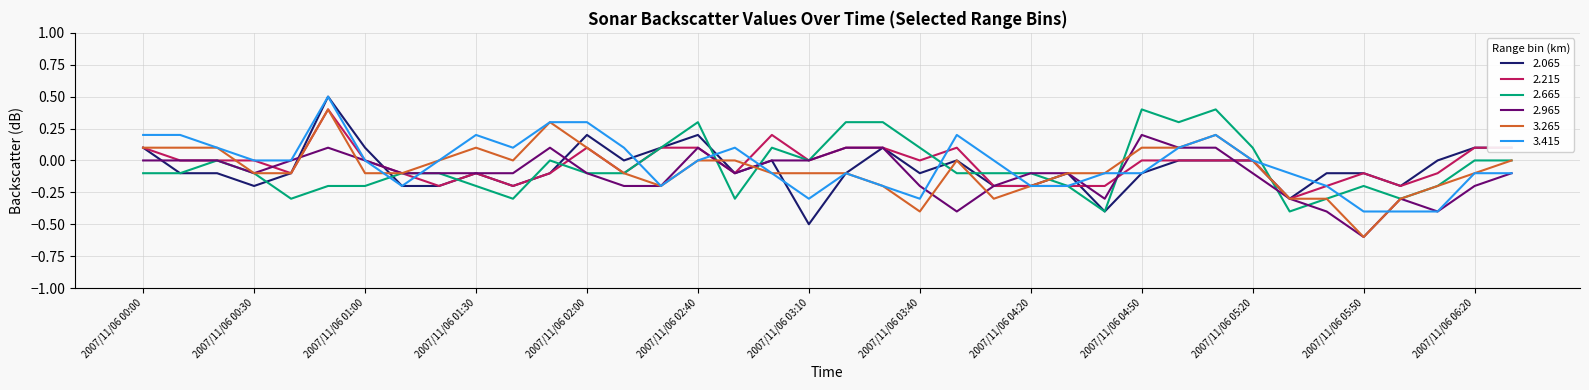

What is the maximum value for 3.265?

0.4